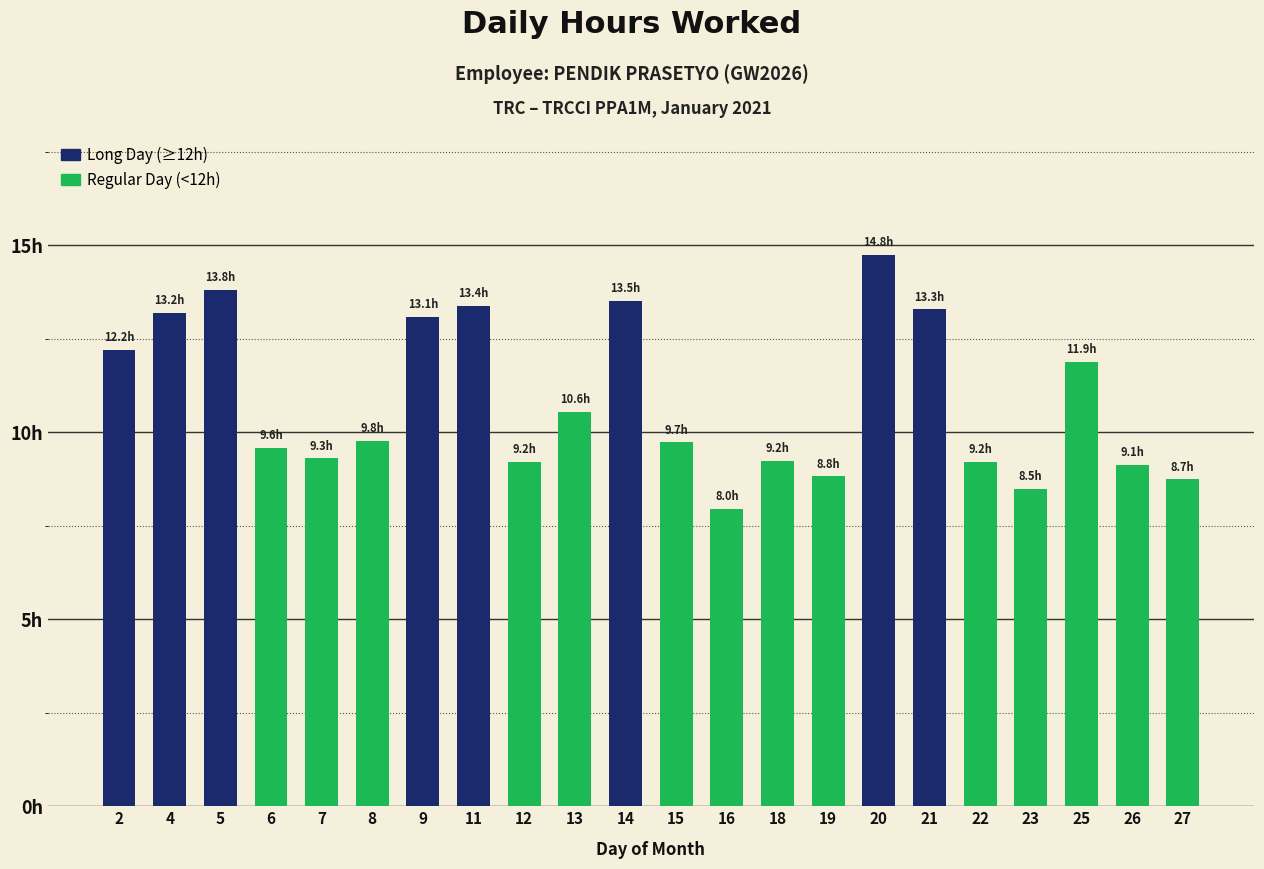

What is the ratio of the value at 12 to the value at 8?

0.9